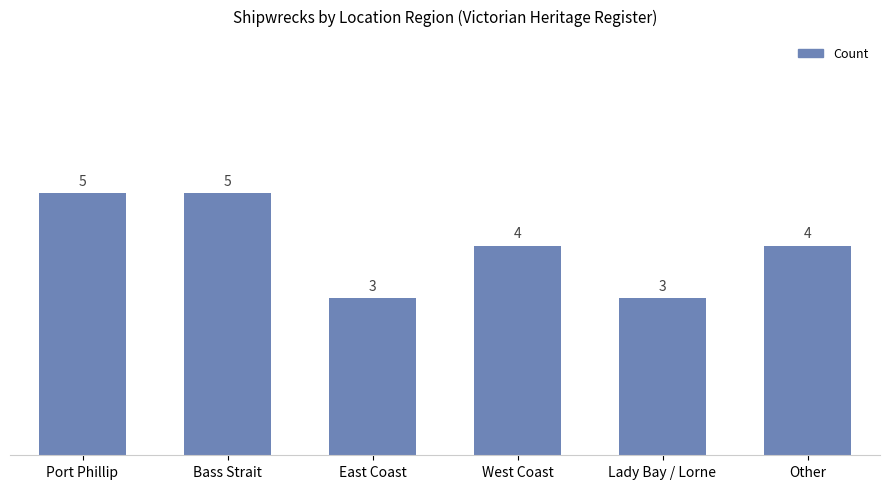

How many categories are shown in the chart?

6